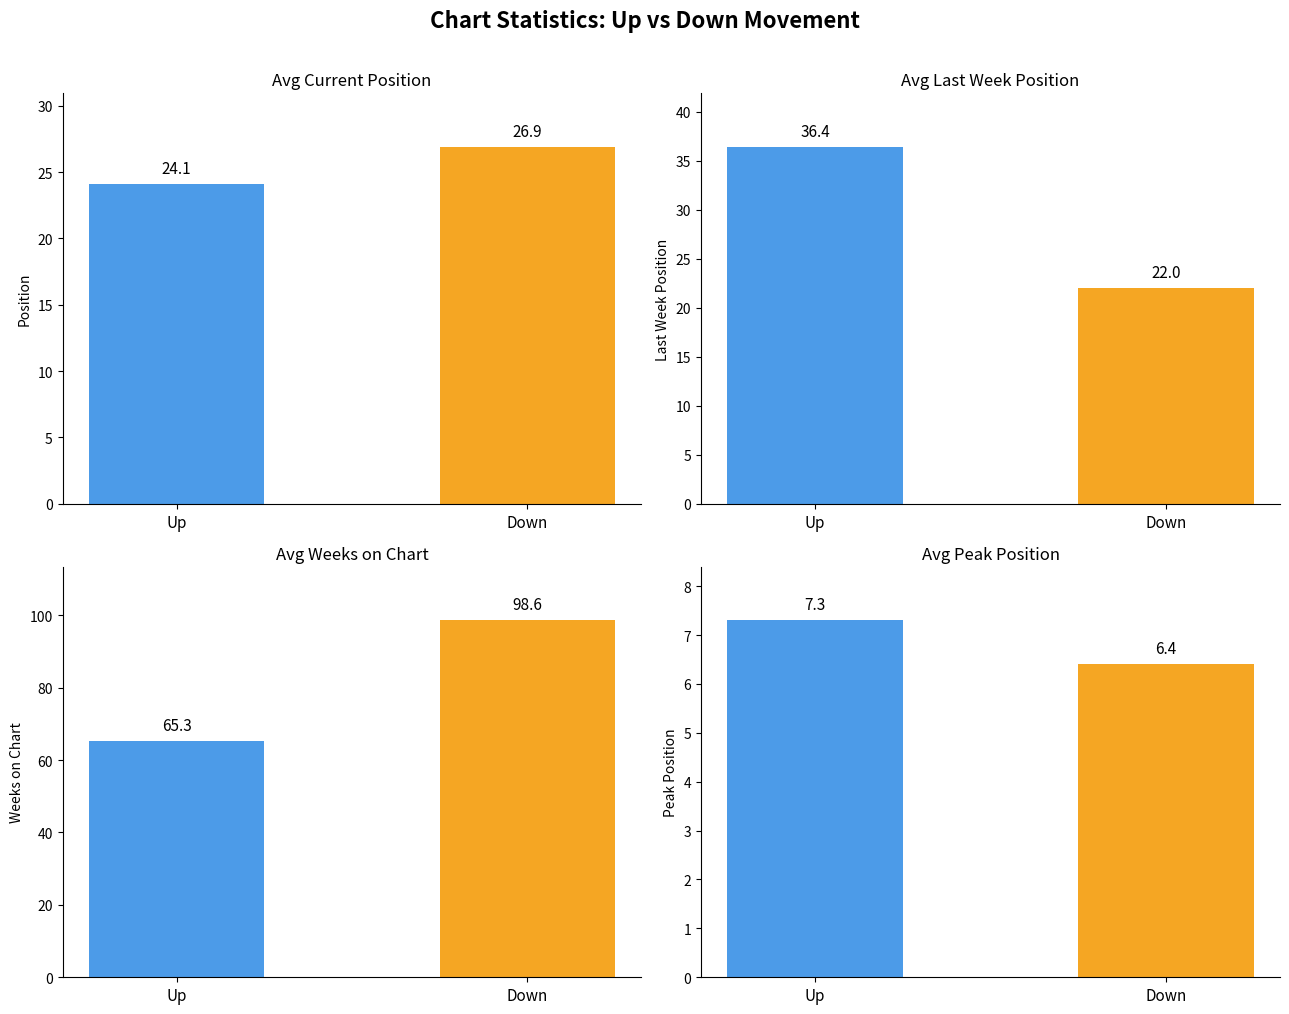

Which series has the largest range (max minus min)?

avg_weeks_on_chart